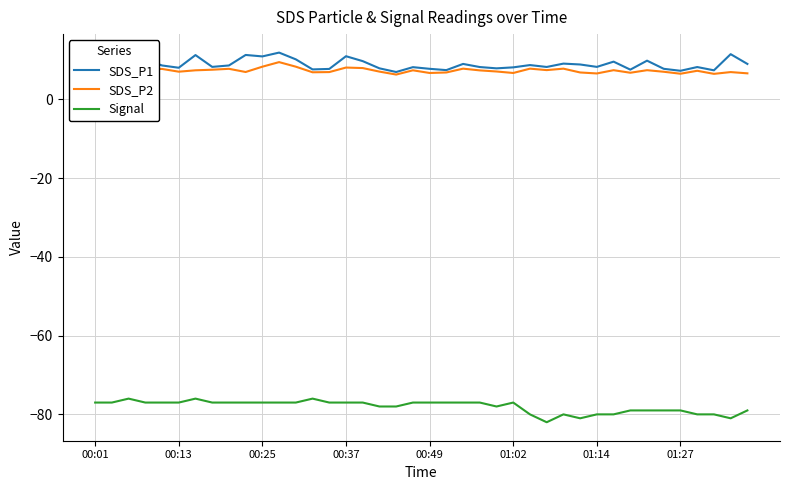

True or false: Signal and SDS_P2 intersect in this chart.

False